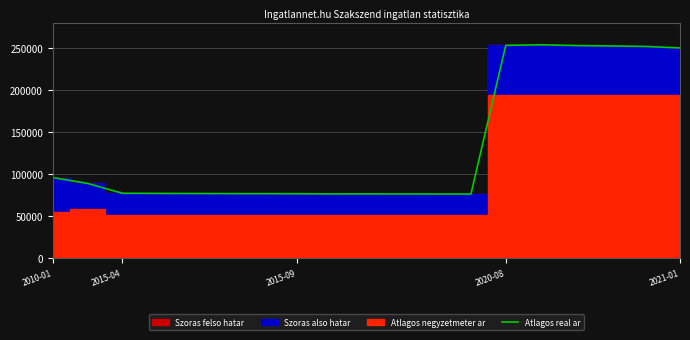

Reading left to right, list all the values displayed in this chart.

95986	89025	77297	77124	77028	76894	76837	76780	76533	76552	76514	76457	76420	253073	253781	252856	252369	251776	250014